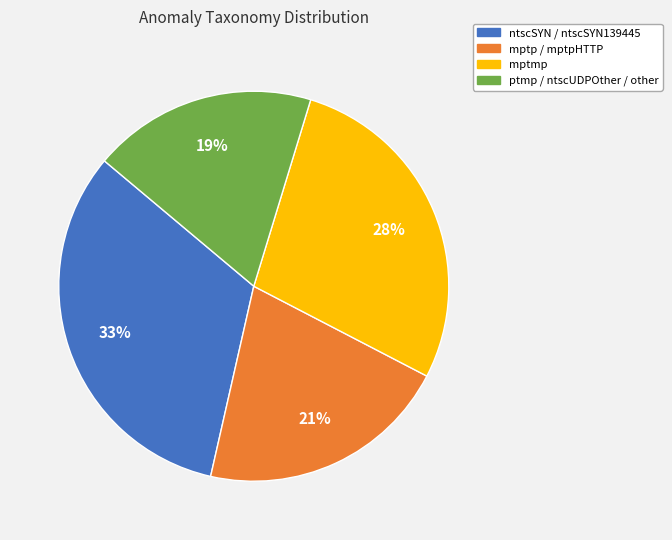

To the nearest percent, what portion does ntscSYN / ntscSYN139445 represent?

33%